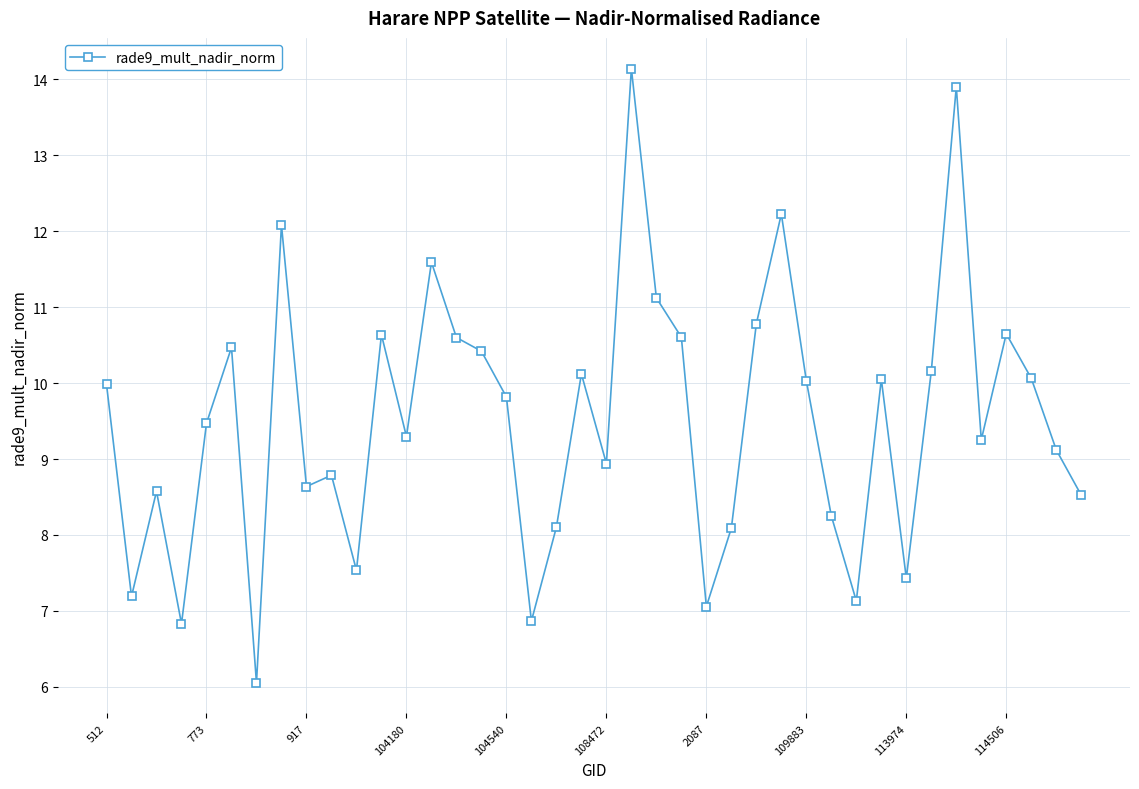

What is the sum of all values?

380.6